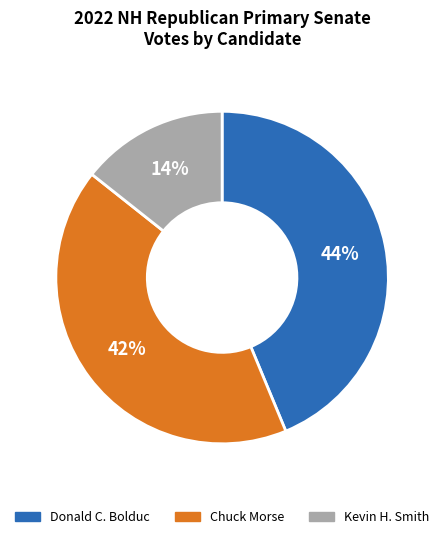

To the nearest percent, what is the average slice percentage?

33%